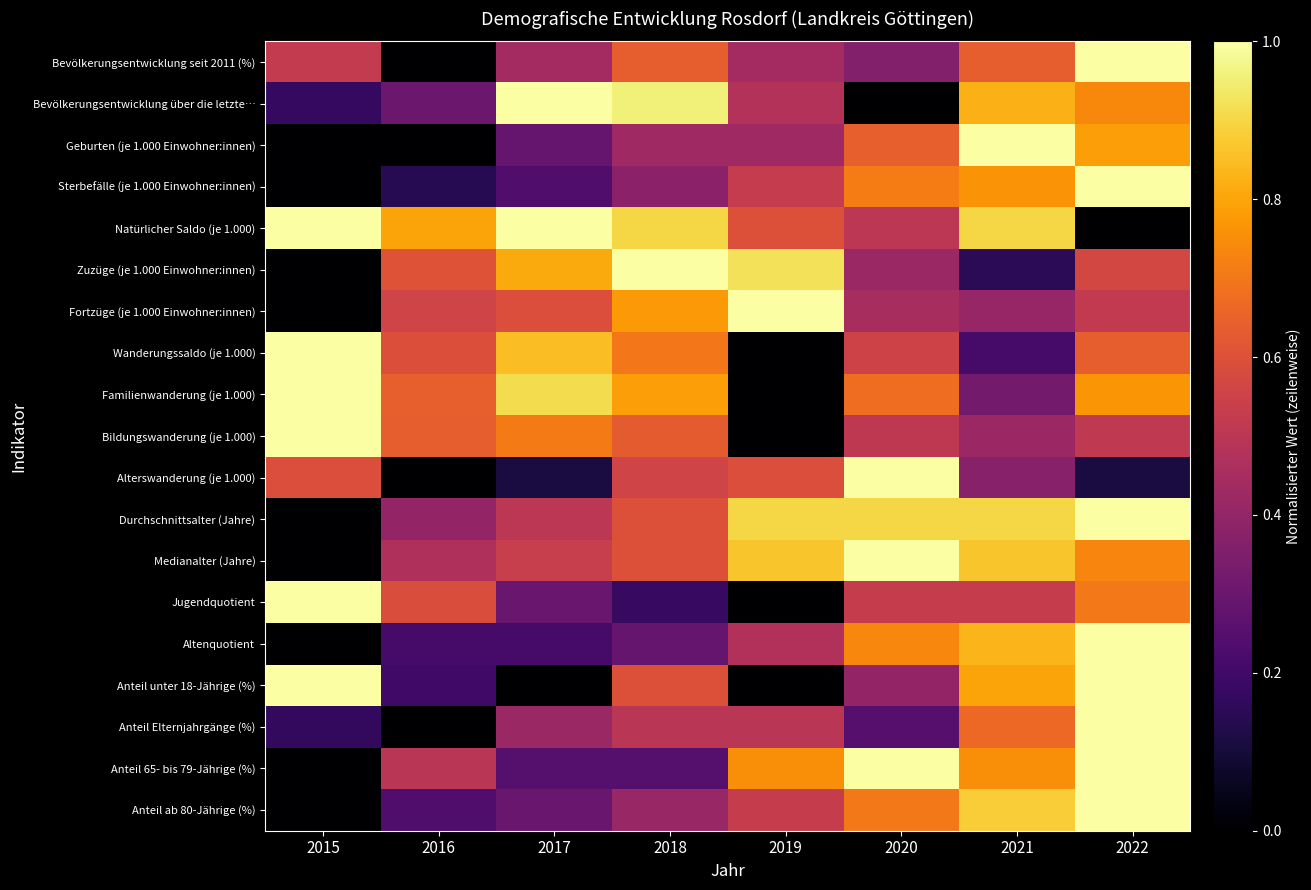

At 2021, list the series in order from largest to smallest.

Geburten (je 1.000 Einwohner:innen), Natürlicher Saldo (je 1.000), Durchschnittsalter (Jahre), Anteil ab 80-Jährige (%), Medianalter (Jahre), Altenquotient, Bevölkerungsentwicklung über die letzte…, Anteil unter 18-Jährige (%), Sterbefälle (je 1.000 Einwohner:innen), Anteil 65- bis 79-Jährige (%), Anteil Elternjahrgänge (%), Bevölkerungsentwicklung seit 2011 (%), Jugendquotient, Bildungswanderung (je 1.000), Fortzüge (je 1.000 Einwohner:innen), Alterswanderung (je 1.000), Familienwanderung (je 1.000), Wanderungssaldo (je 1.000), Zuzüge (je 1.000 Einwohner:innen)